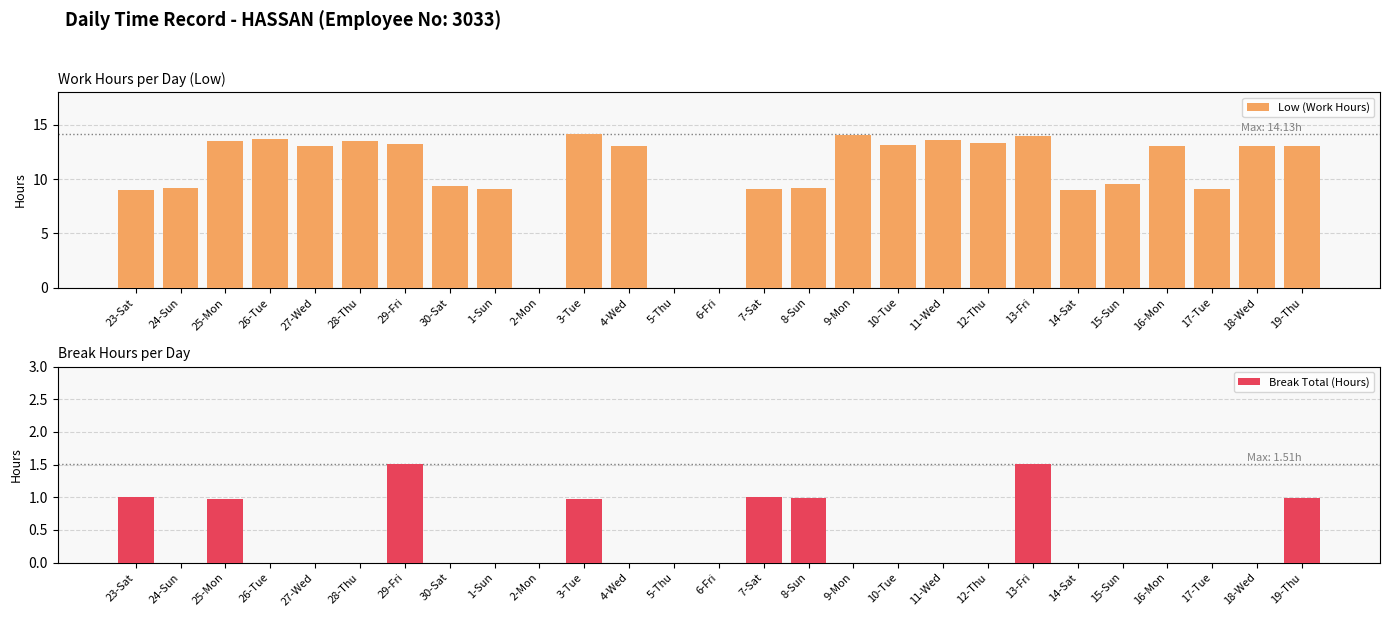

At which label is Break Total (Hours) closest to 0?

24-Sun